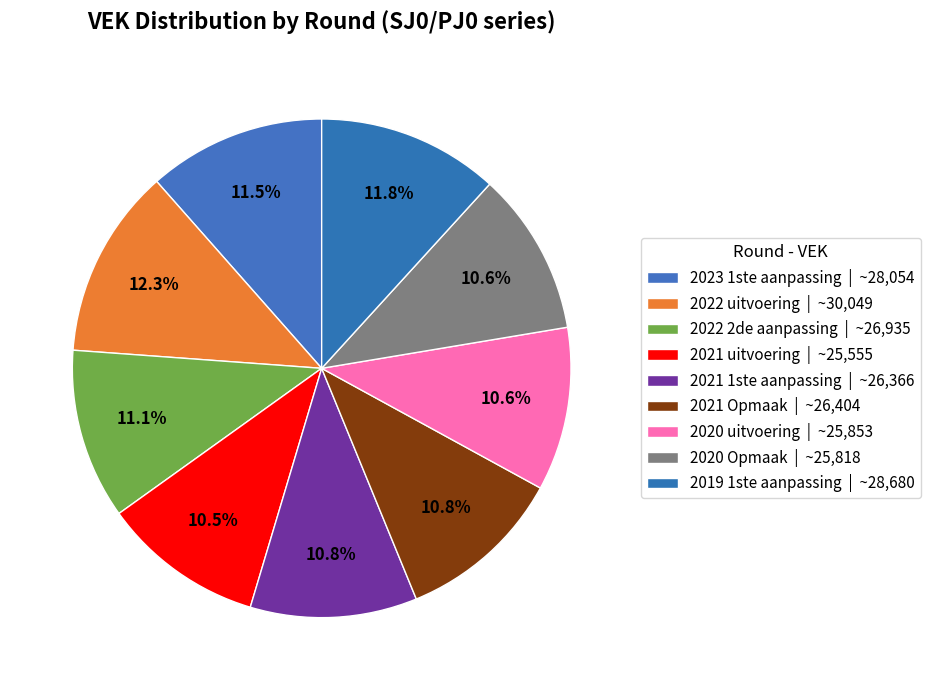

Count the number of slices in the pie.

9